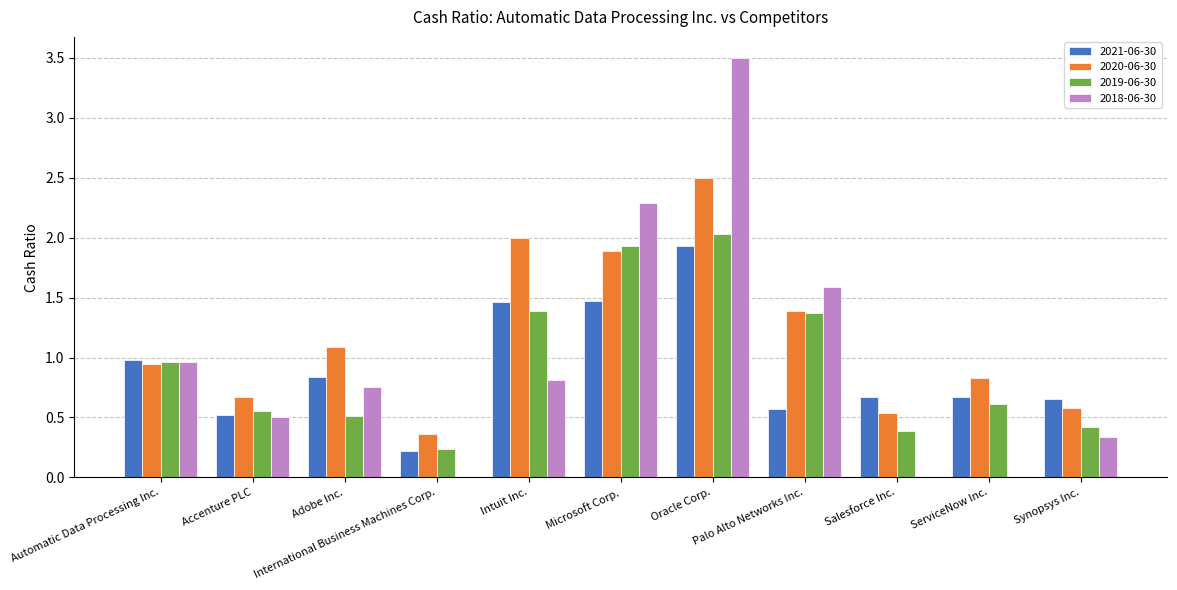

What is the highest value of the 2018-06-30 series?

3.5